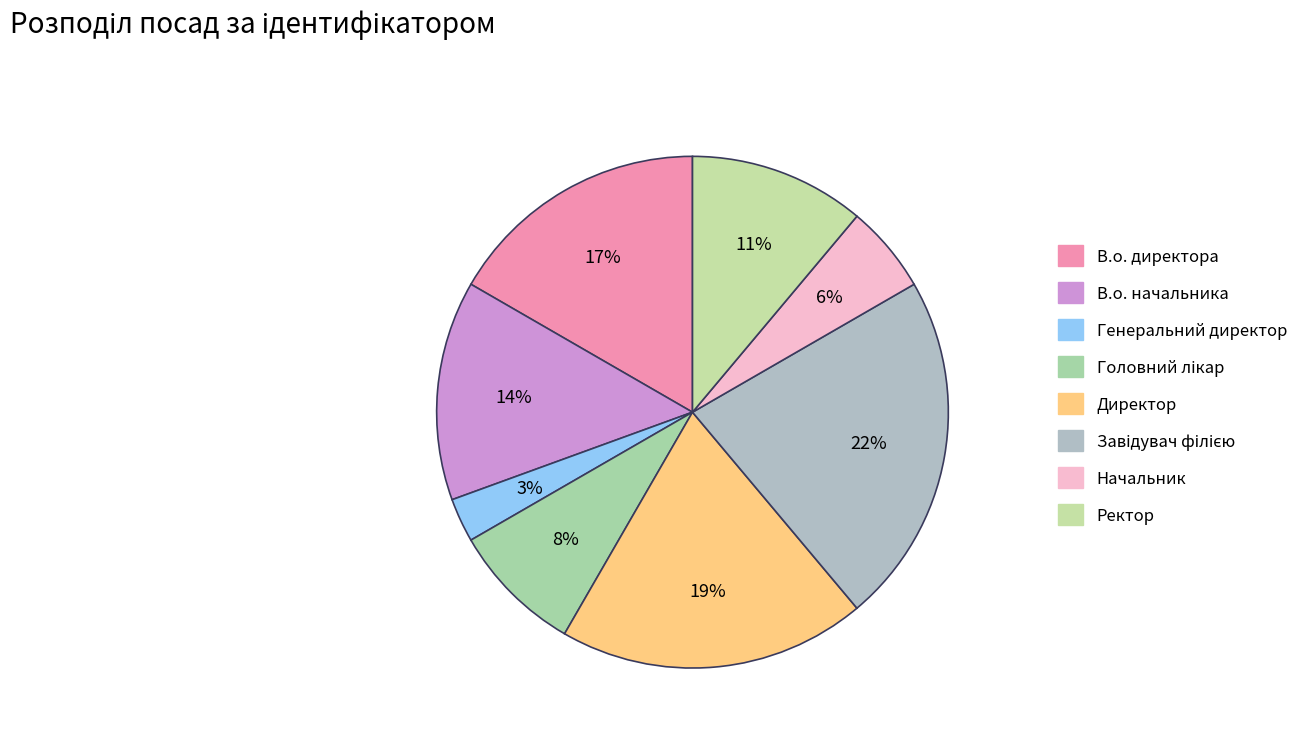

Approximately how many times larger is the value at Директор compared to В.о. начальника?

1.4